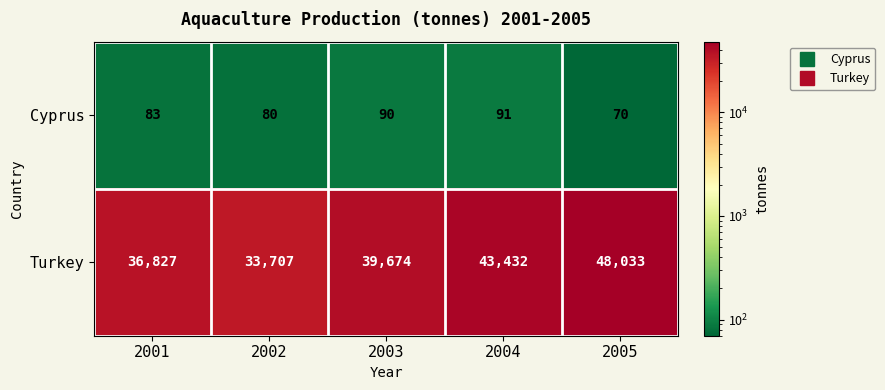

Which series has the largest range (max minus min)?

Turkey